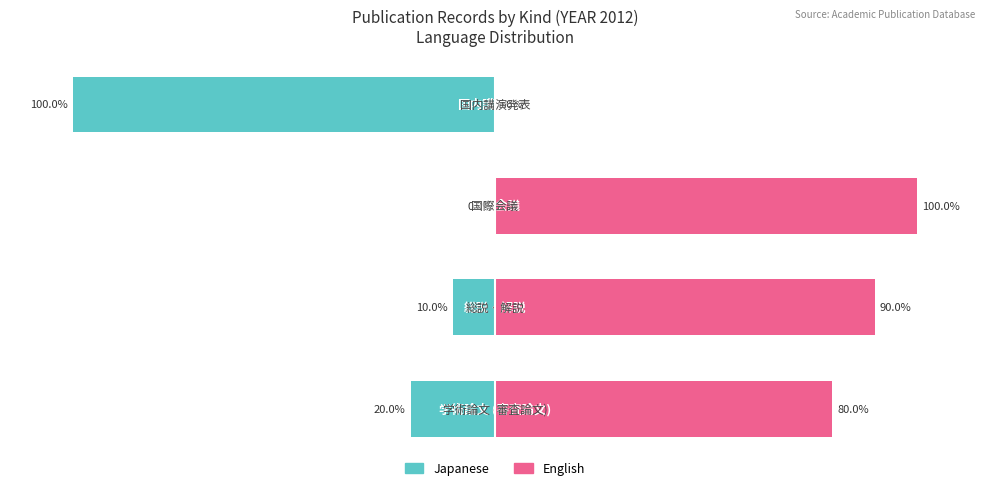

How many values in the English series are below 90?

2